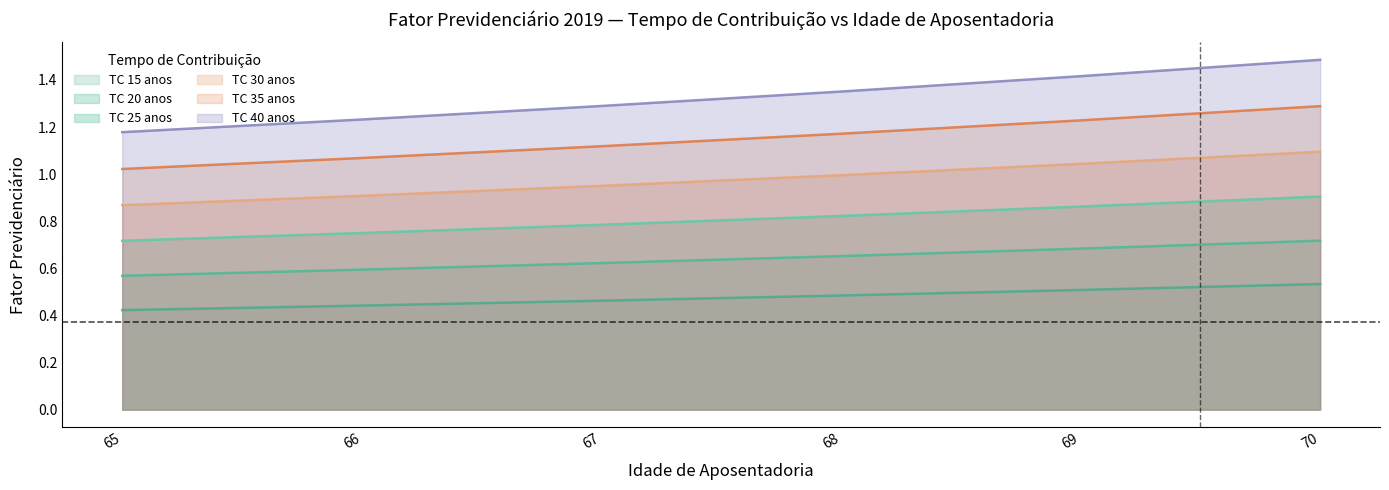

The age_35 series shows 1.1 at 67. True or false?

True